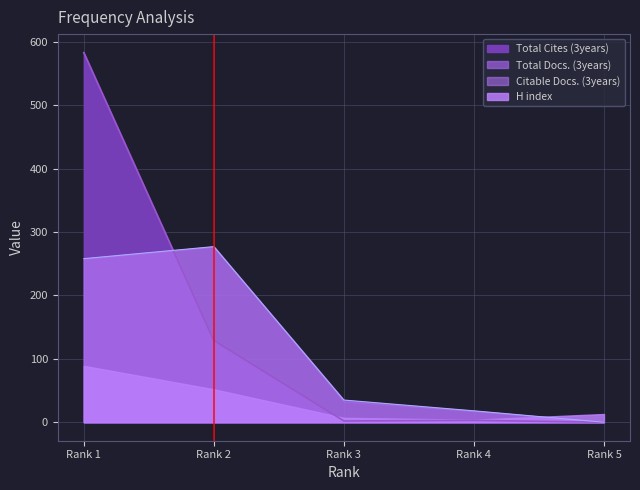

Which series has the widest spread of values?

Total Cites (3years)